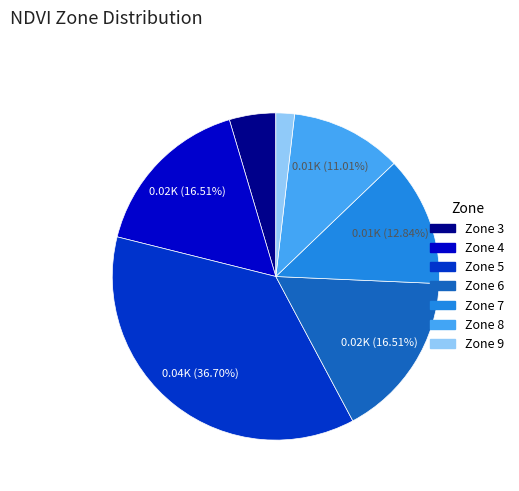

Does any single category account for the majority?

No